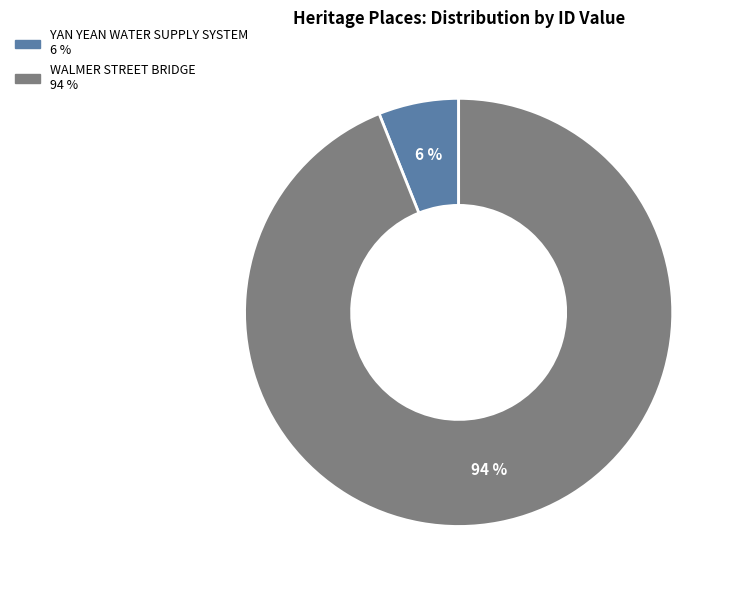

What is the majority slice?

WALMER STREET BRIDGE